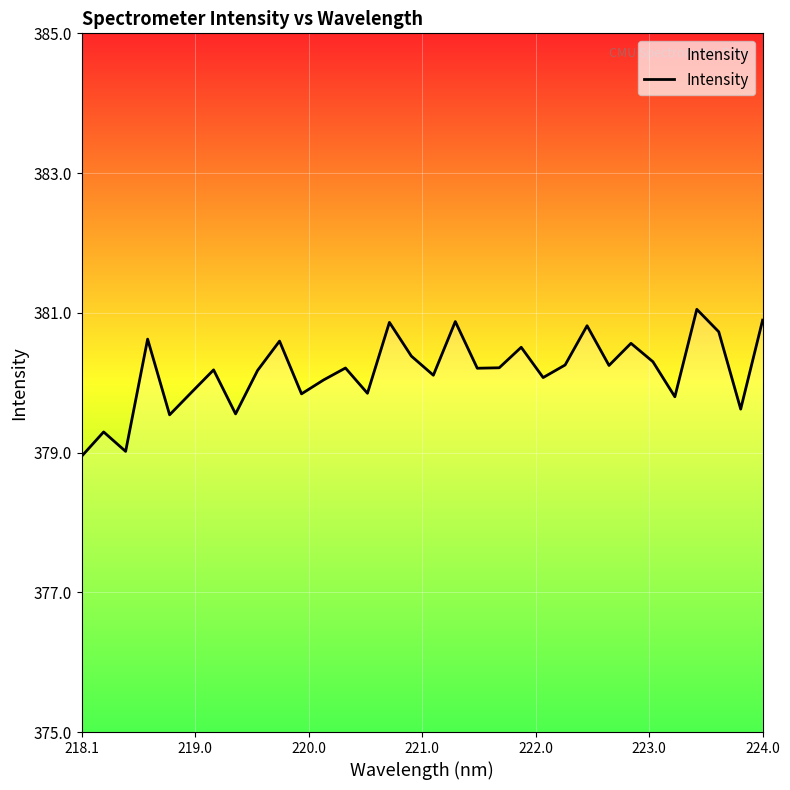

What is the greatest value displayed?

381.1